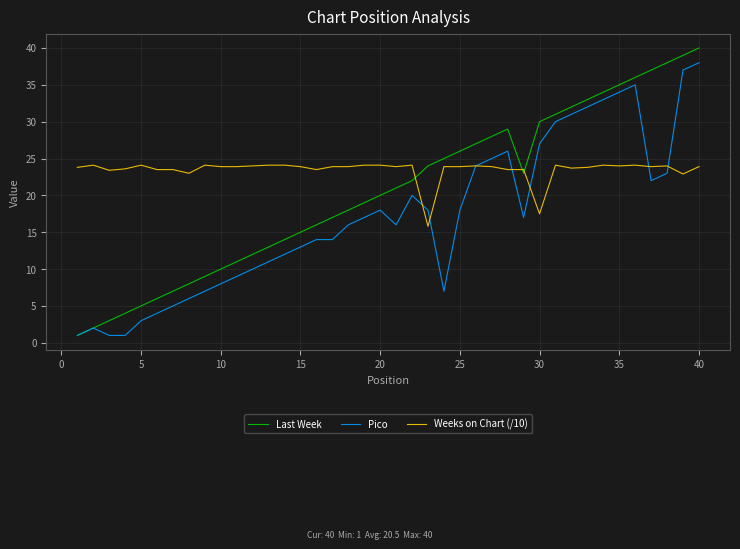

What is the maximum value for Last Week?

40.0